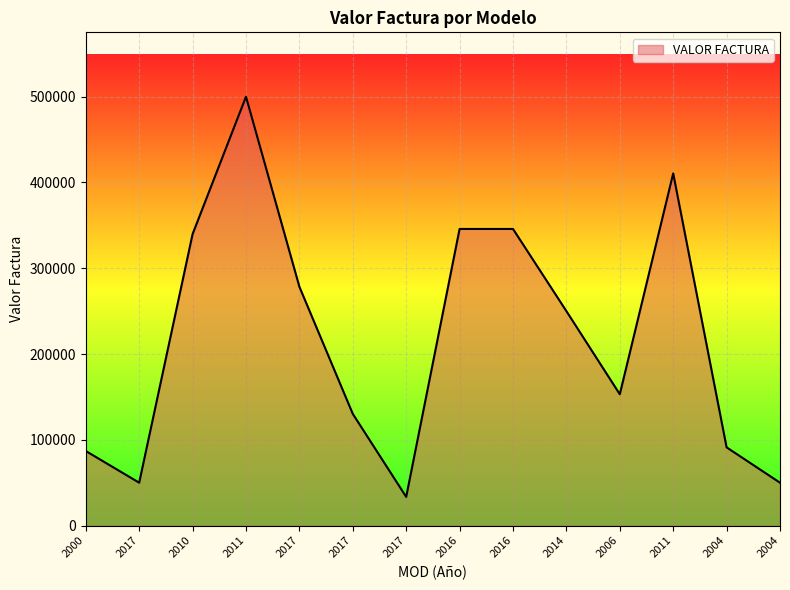

Does the chart display data point markers on the line(s)?

No